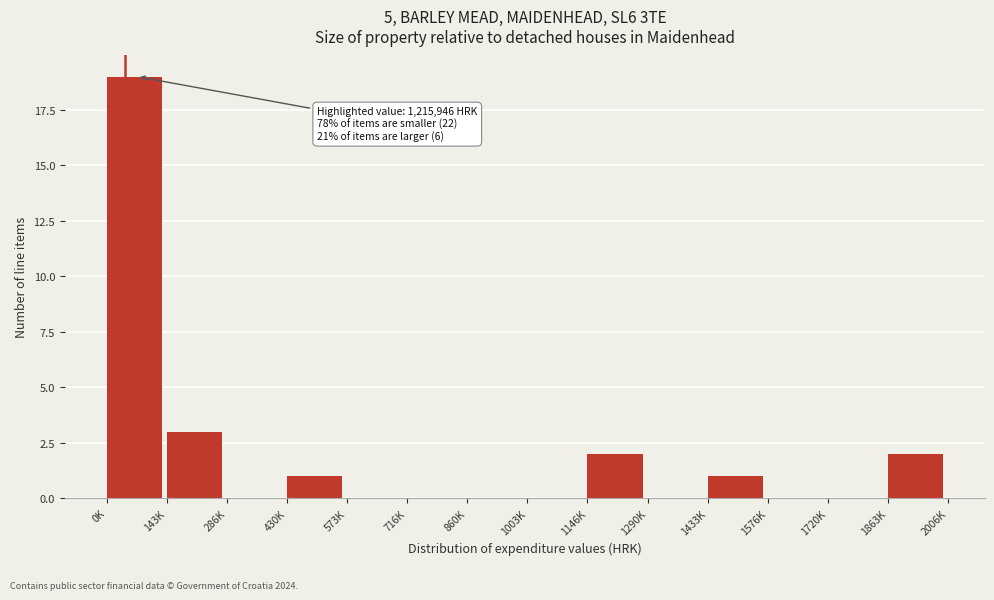

Reading left to right, list all the values displayed in this chart.

0K=19	143K=3	286K=0	430K=1	573K=0	716K=0	860K=0	1003K=0	1146K=2	1290K=0	1433K=1	1576K=0	1720K=0	1863K=2